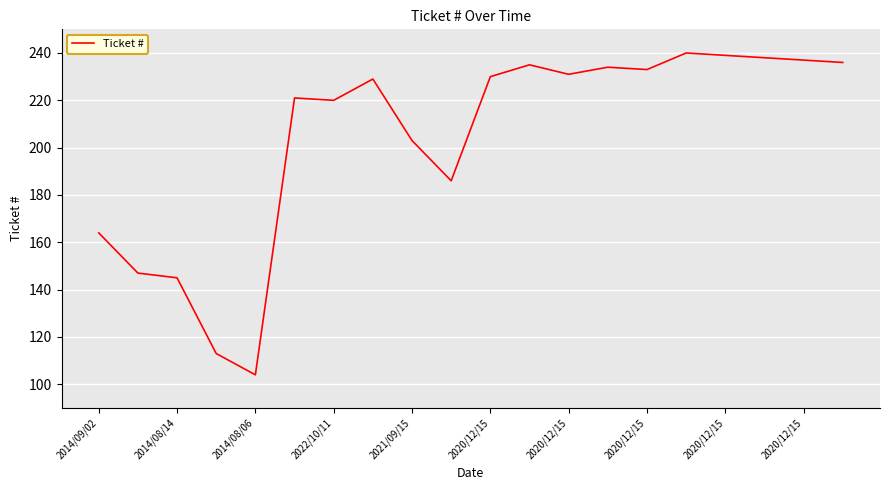

What is the difference between the maximum and minimum values?

136